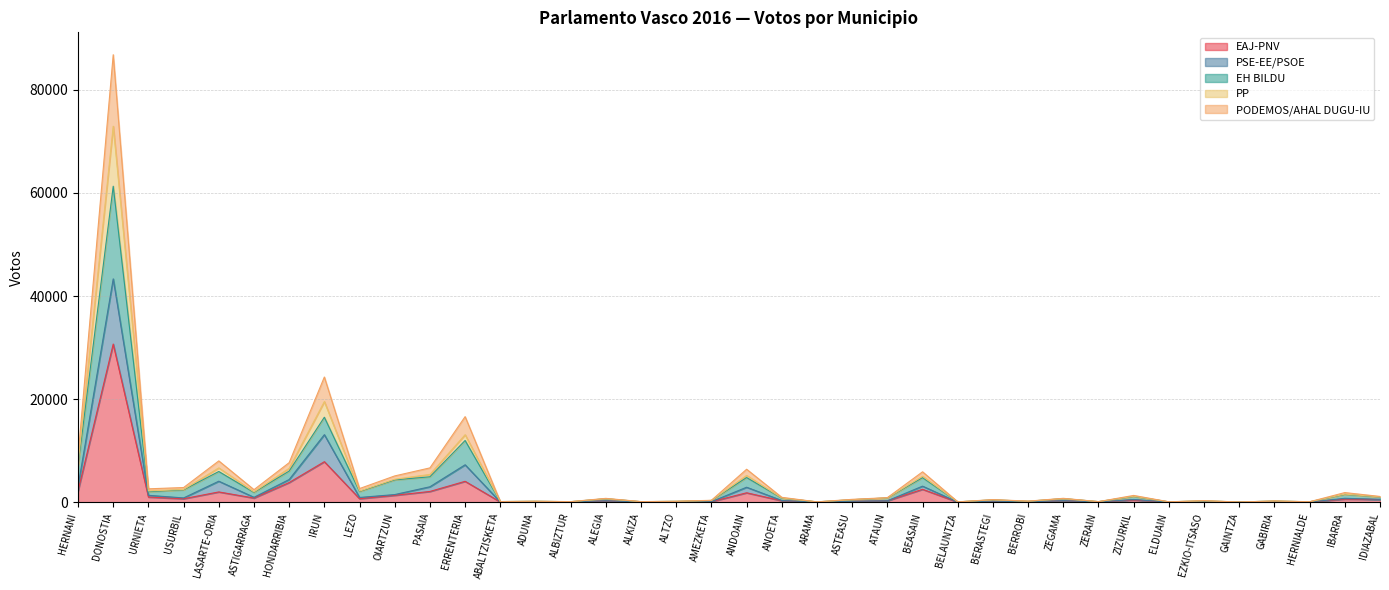

At which category is the sum across all series the highest?

DONOSTIA